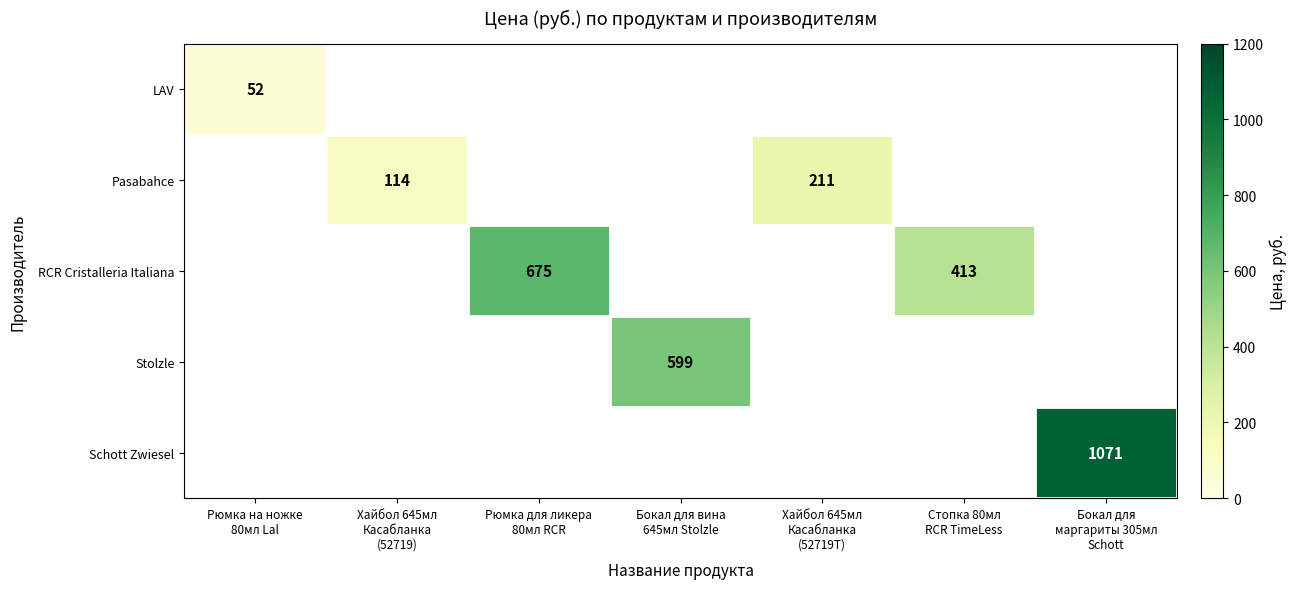

Between Хайбол 645мл Касабланка (52719) and Хайбол 645мл Касабланка (52719Т), which series saw the biggest shift?

Pasabahce